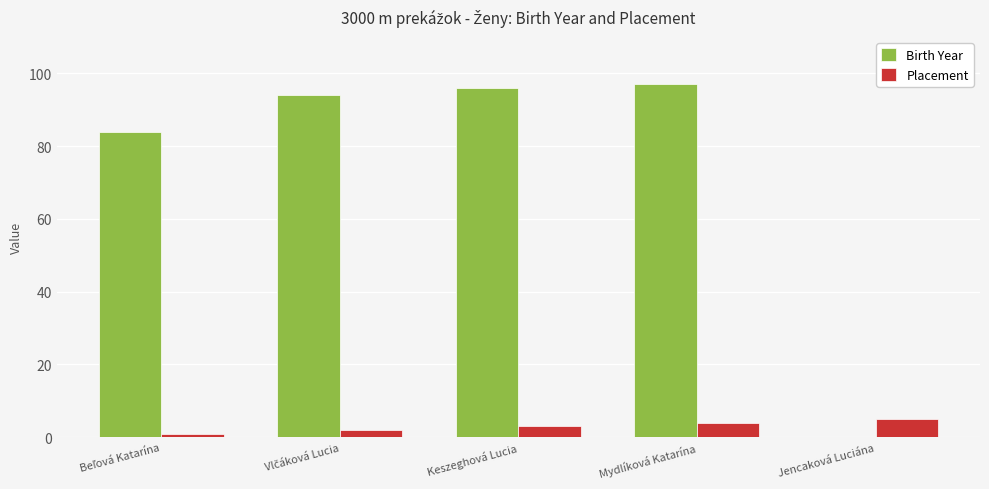

Which series has the largest total across all categories?

Birth Year